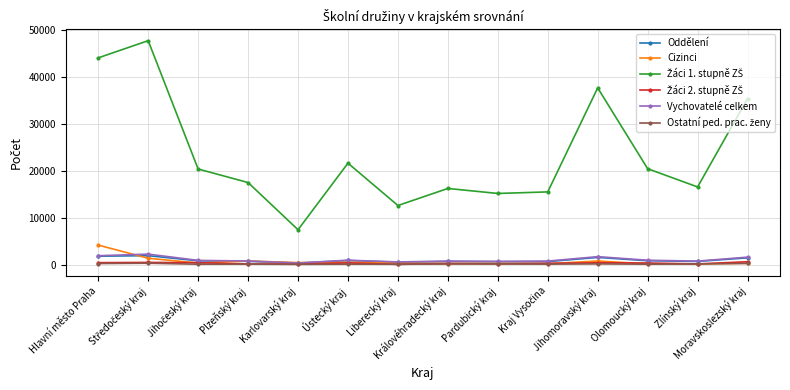

At how many categories does at least one series exceed 28262?

4